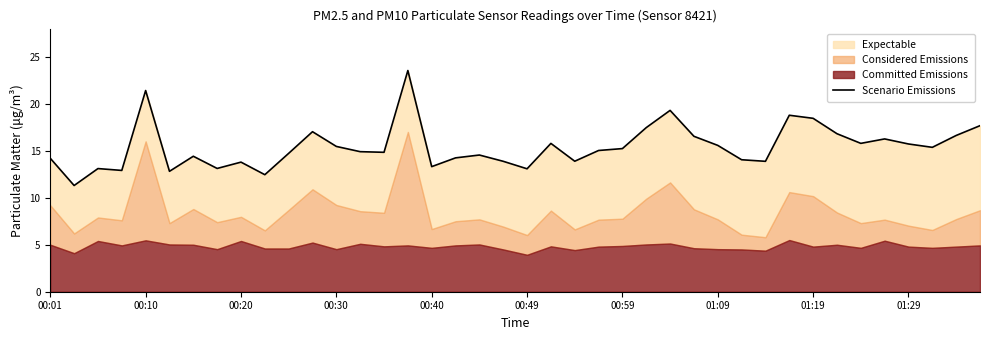

What is the difference between the second highest and second lowest values?

9.0